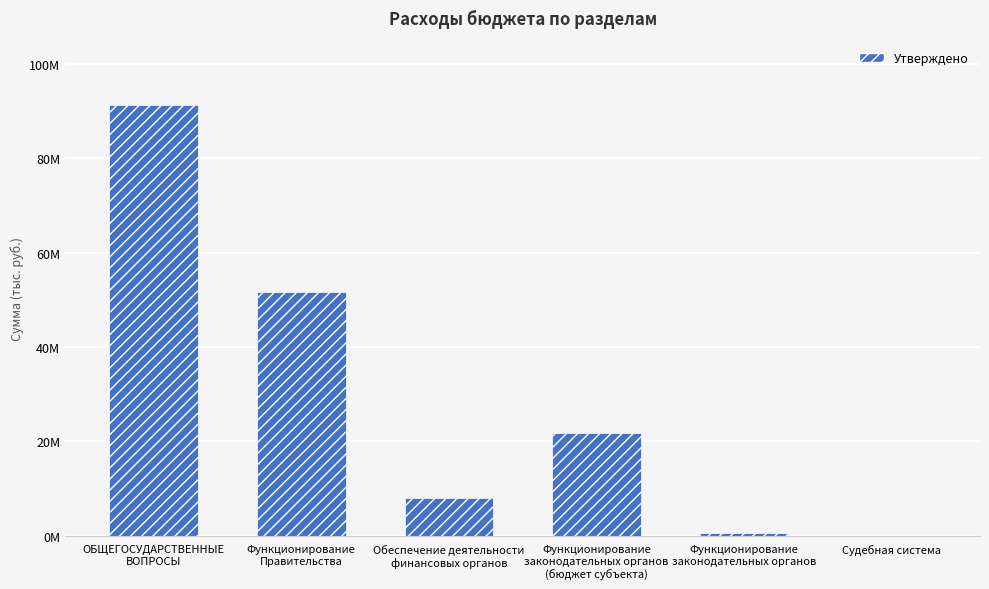

Rank the categories by value from highest to lowest.

ОБЩЕГОСУДАРСТВЕННЫЕ
ВОПРОСЫ, Функционирование
Правительства, Функционирование
законодательных органов
(бюджет субъекта), Обеспечение деятельности
финансовых органов, Функционирование
законодательных органов, Судебная система